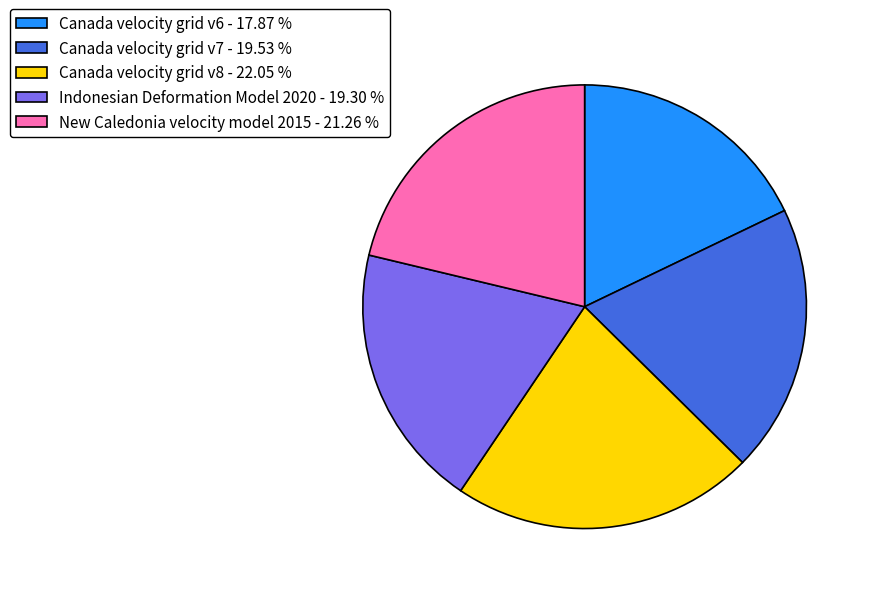

Between Indonesian Deformation Model 2020 - 19.30 % and Canada velocity grid v6 - 17.87 %, which is larger?

Indonesian Deformation Model 2020 - 19.30 %